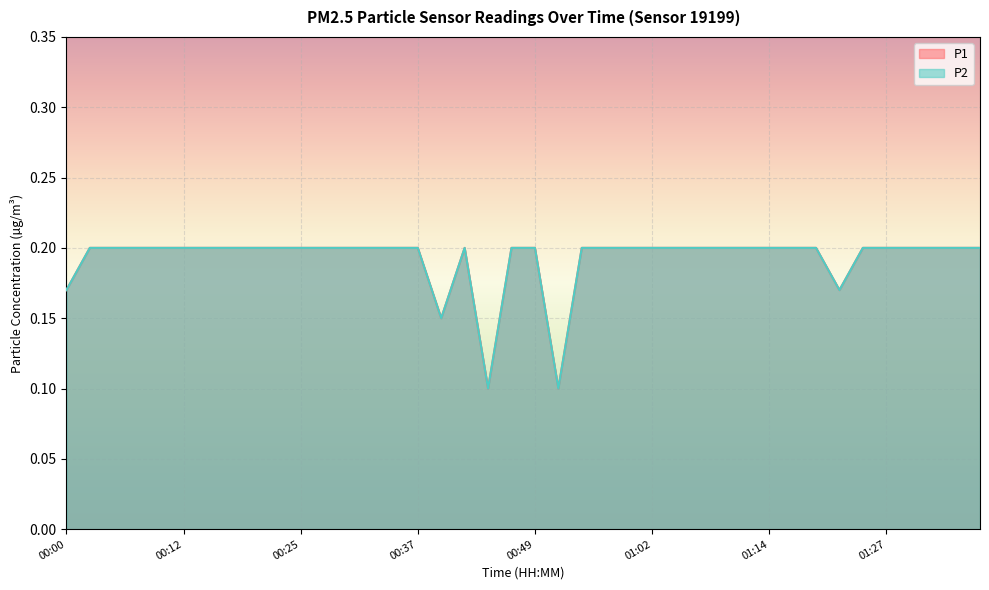

Reading left to right, list all the values displayed in this chart.

P1: 00:00=0.2	00:02=0.2	00:05=0.2	00:07=0.2	00:10=0.2	00:12=0.2	00:15=0.2	00:17=0.2	00:20=0.2	00:22=0.2	00:25=0.2	00:27=0.2	00:30=0.2	00:32=0.2	00:35=0.2	00:37=0.2	00:39=0.1	00:42=0.2	00:44=0.1	00:47=0.2	00:49=0.2	00:52=0.1	00:54=0.2	00:57=0.2	00:59=0.2	01:02=0.2	01:04=0.2	01:07=0.2	01:09=0.2	01:12=0.2	01:14=0.2	01:17=0.2	01:19=0.2	01:22=0.2	01:25=0.2	01:27=0.2	01:30=0.2	01:32=0.2	01:35=0.2	01:37=0.2
P2: 00:00=0.2	00:02=0.2	00:05=0.2	00:07=0.2	00:10=0.2	00:12=0.2	00:15=0.2	00:17=0.2	00:20=0.2	00:22=0.2	00:25=0.2	00:27=0.2	00:30=0.2	00:32=0.2	00:35=0.2	00:37=0.2	00:39=0.1	00:42=0.2	00:44=0.1	00:47=0.2	00:49=0.2	00:52=0.1	00:54=0.2	00:57=0.2	00:59=0.2	01:02=0.2	01:04=0.2	01:07=0.2	01:09=0.2	01:12=0.2	01:14=0.2	01:17=0.2	01:19=0.2	01:22=0.2	01:25=0.2	01:27=0.2	01:30=0.2	01:32=0.2	01:35=0.2	01:37=0.2